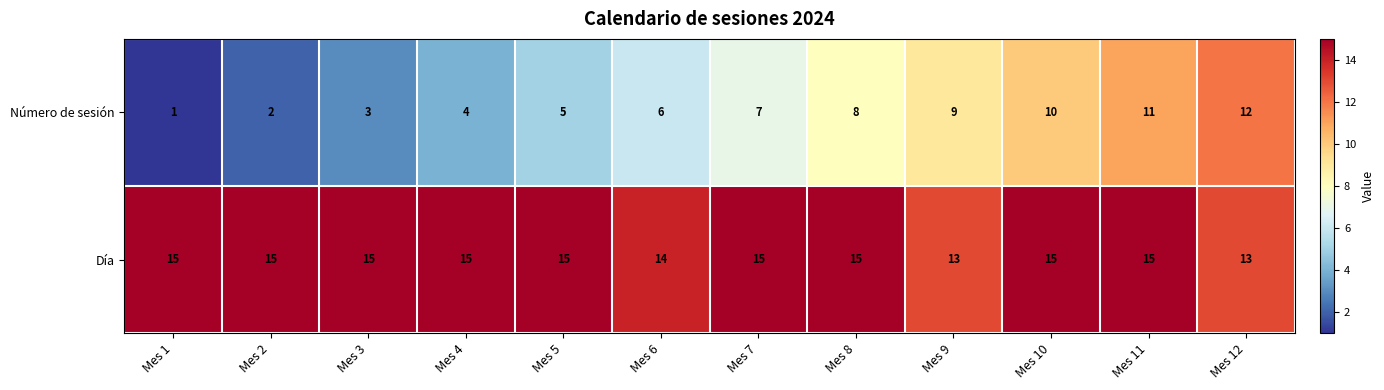

At which label is Día closest to 14?

Mes 6